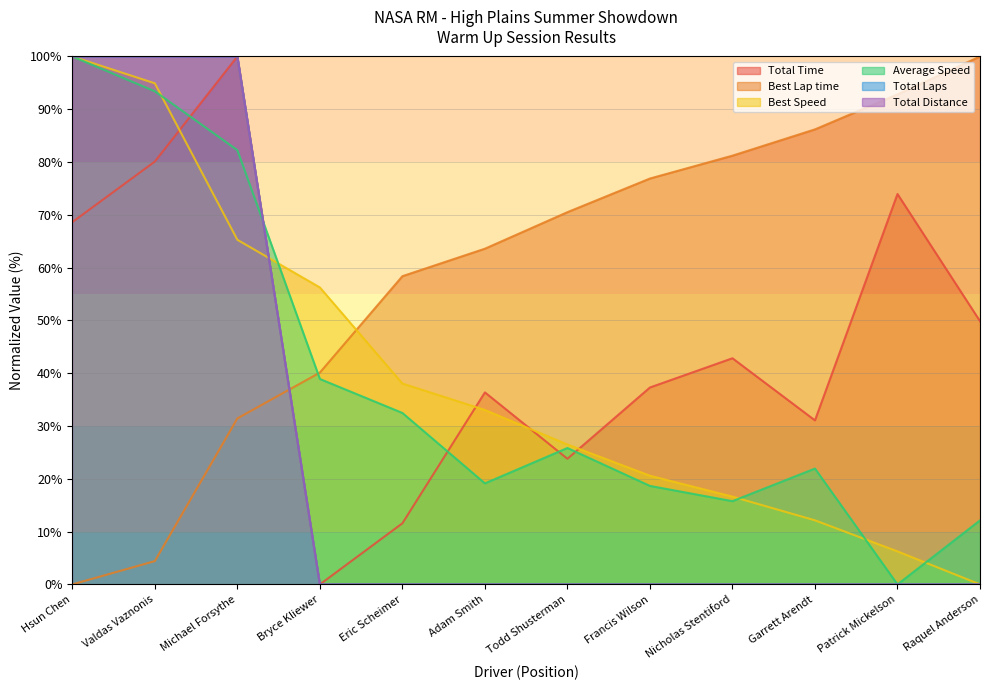

Reading right to left, list all the values displayed in this chart.

Total Time: 49.9	73.9	31.1	42.8	37.3	23.8	36.4	11.6	0.0	100.0	80.1	68.6
Best Lap time: 100.0	92.8	86.2	81.2	76.9	70.5	63.6	58.4	40.1	31.4	4.4	0.0
Best Speed: 0.0	6.3	12.1	16.6	20.6	26.5	33.0	38.1	56.3	65.3	94.9	100.0
Average Speed: 12.1	0.0	21.9	15.8	18.7	25.8	19.1	32.5	38.9	82.3	93.4	100.0
Total Laps: 0.0	0.0	0.0	0.0	0.0	0.0	0.0	0.0	0.0	100.0	100.0	100.0
Total Distance: 0.0	0.0	0.0	0.0	0.0	0.0	0.0	0.0	0.0	100.0	100.0	100.0